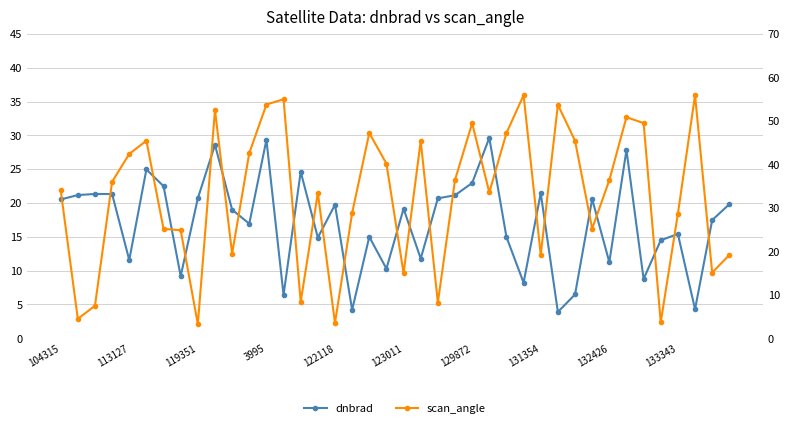

The dnbrad series shows 19.0 at 10. True or false?

True